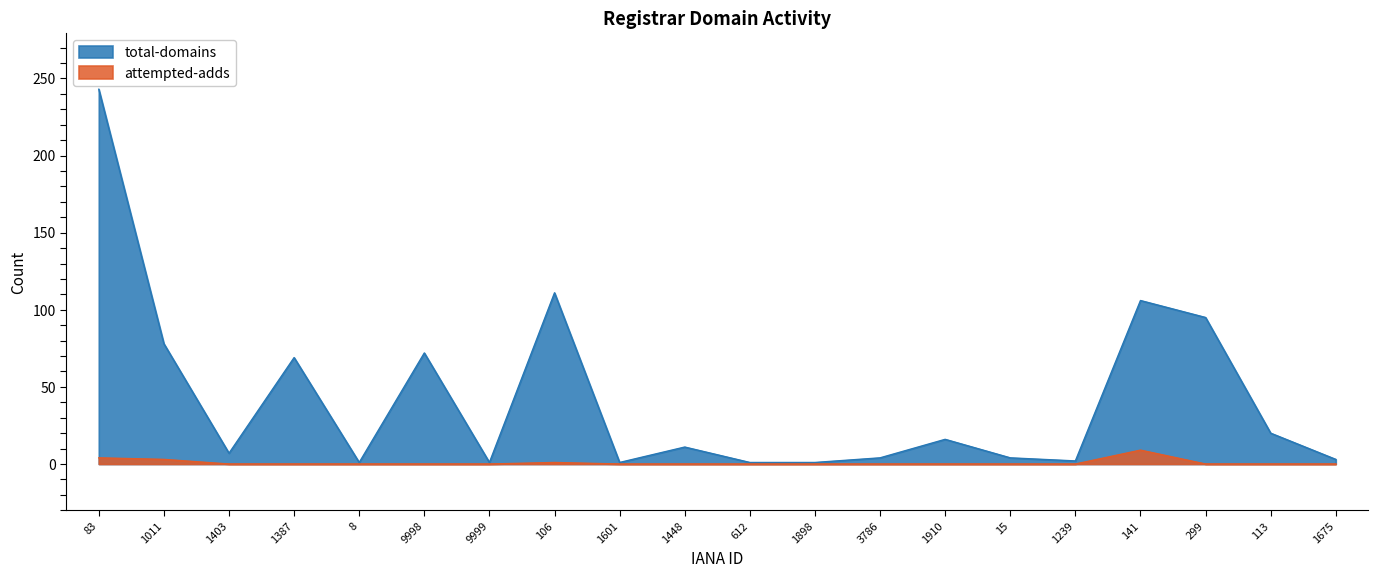

What is the greatest value displayed?

243